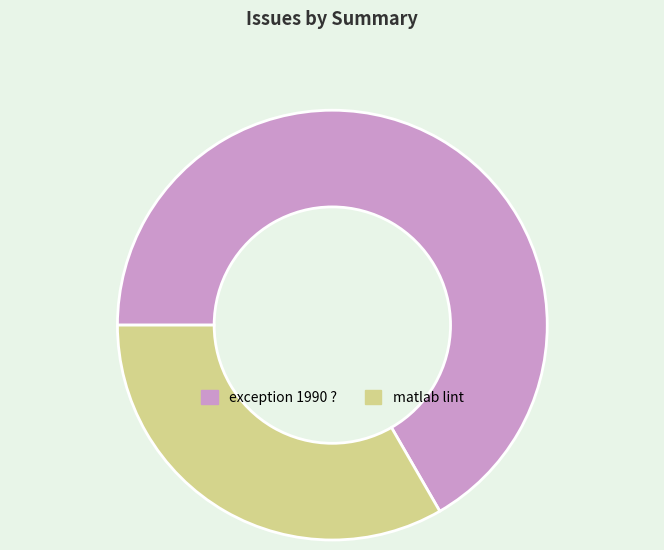

Combined, do matlab lint and exception 1990 ? account for over 50%?

Yes